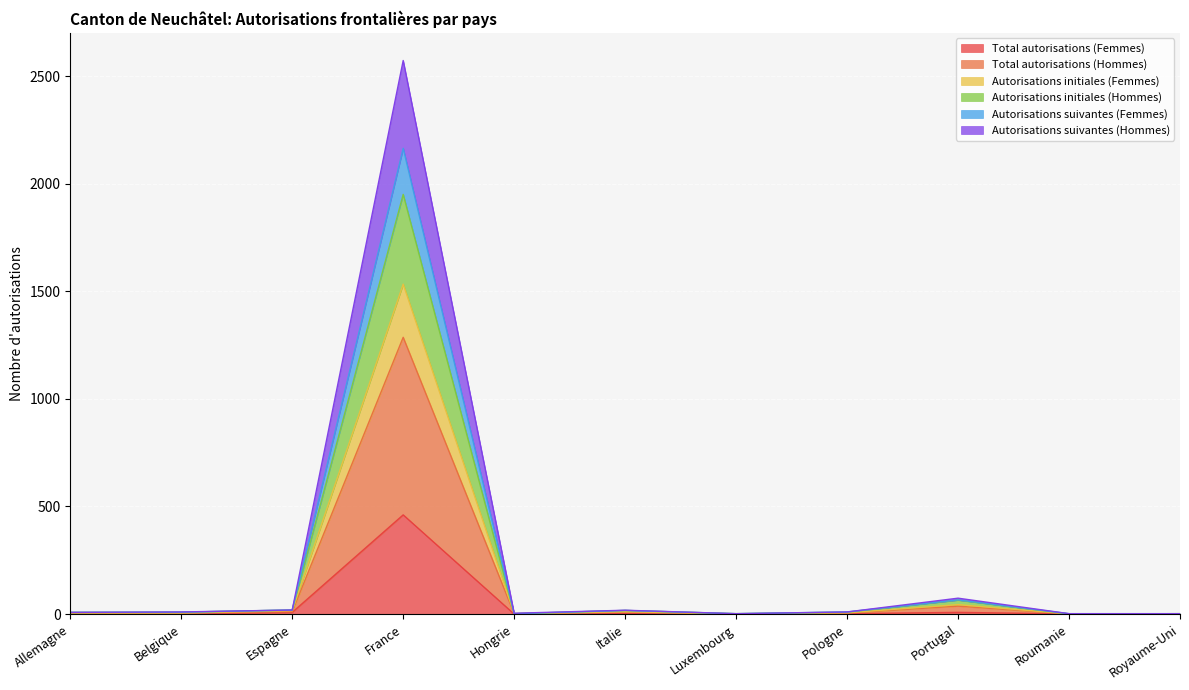

True or false: Autorisations suivantes (Hommes) has a value of 4 at Allemagne.

True